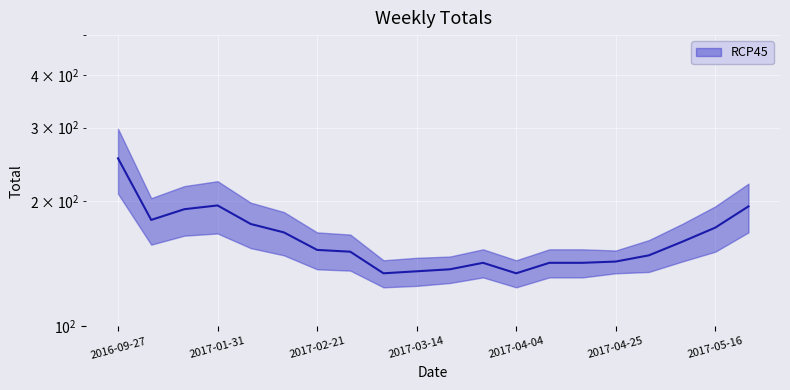

True or false: there are more than 2 points higher than both neighbors.

False